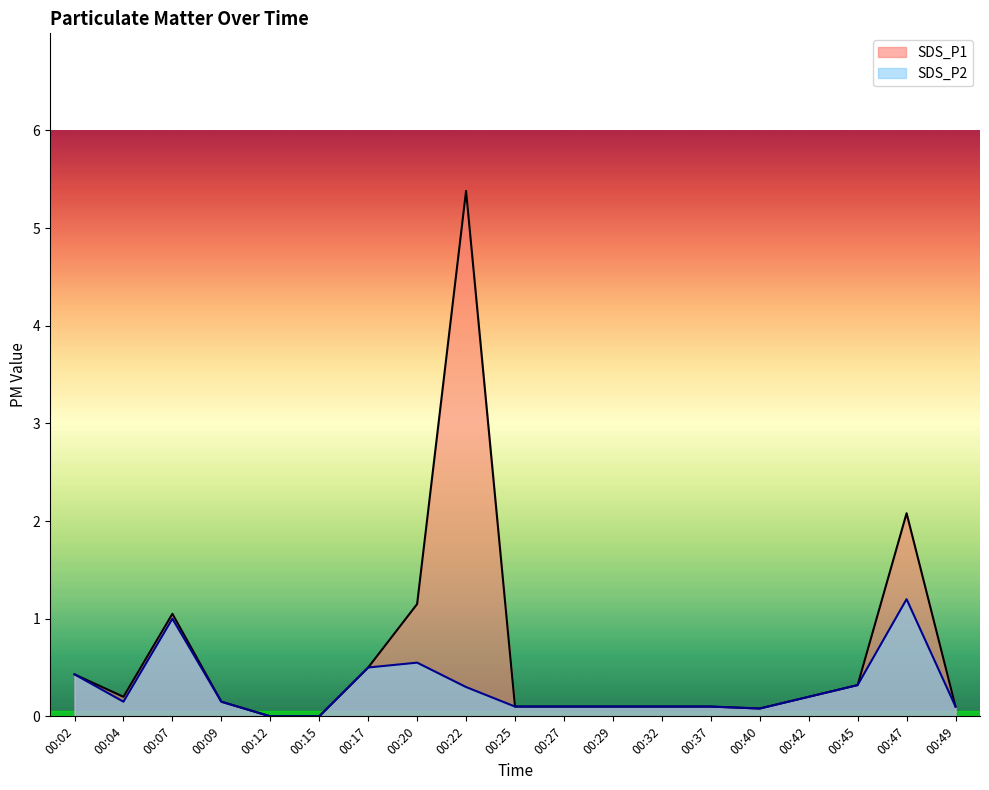

List the series in order of their peak value, highest first.

SDS_P1, SDS_P2